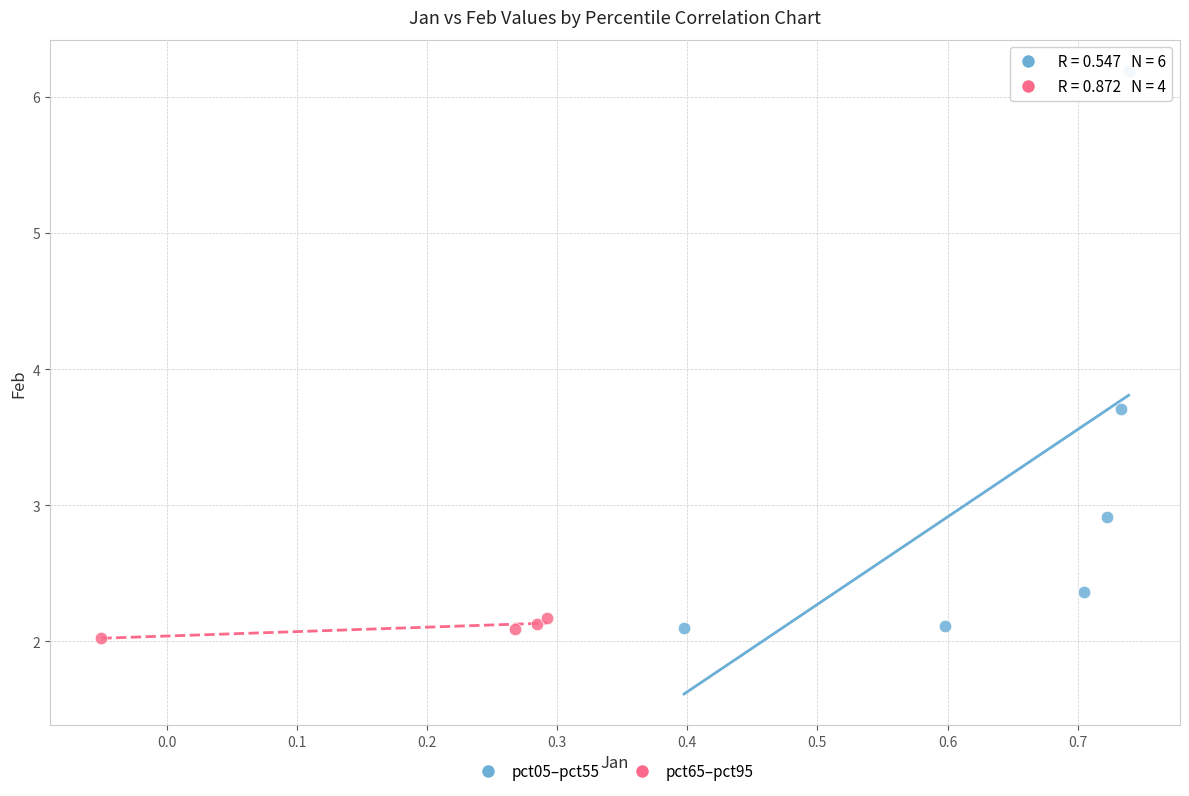

What are all the series names shown in the legend?

pct05–pct55, pct65–pct95